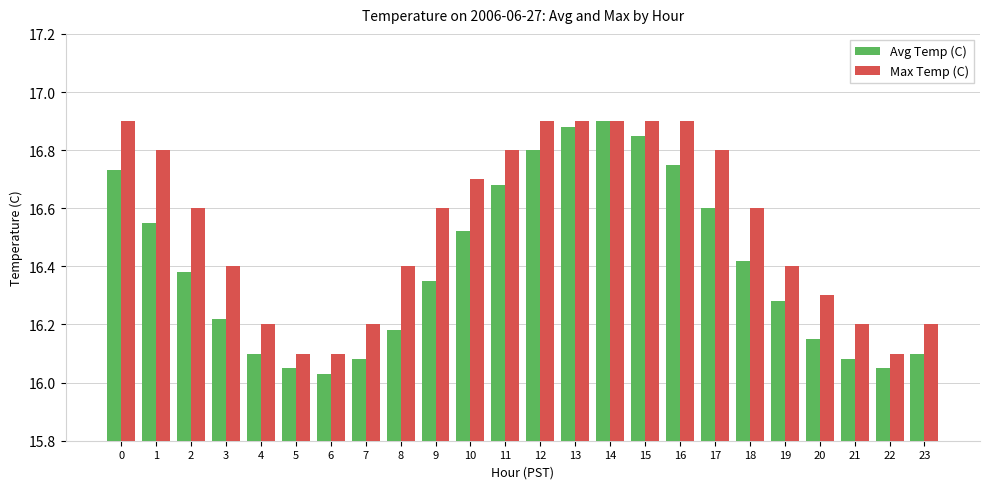

What is the total value across all series at 2?

33.0